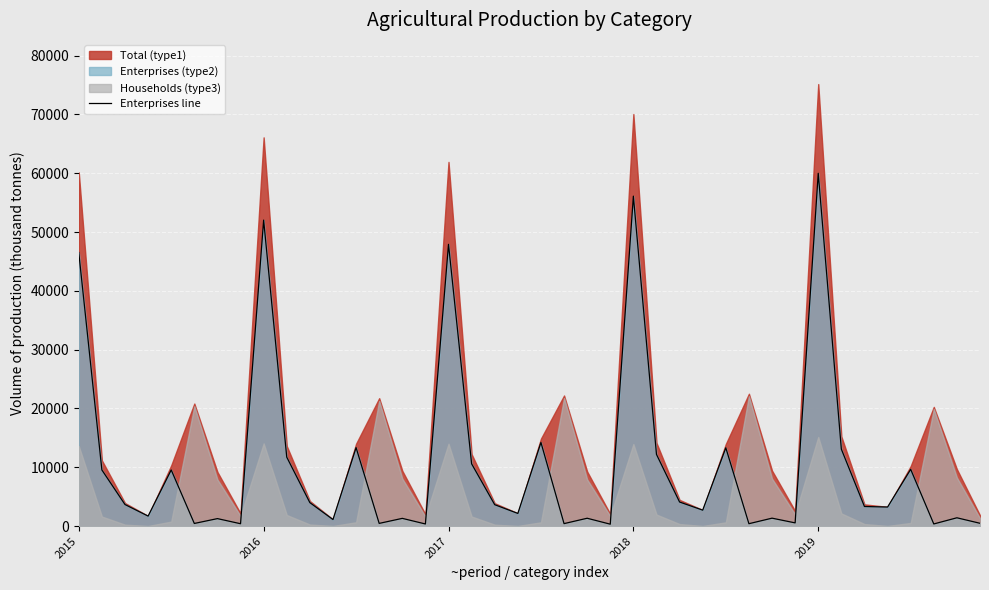

At which label does the data first exceed 3338?

2015